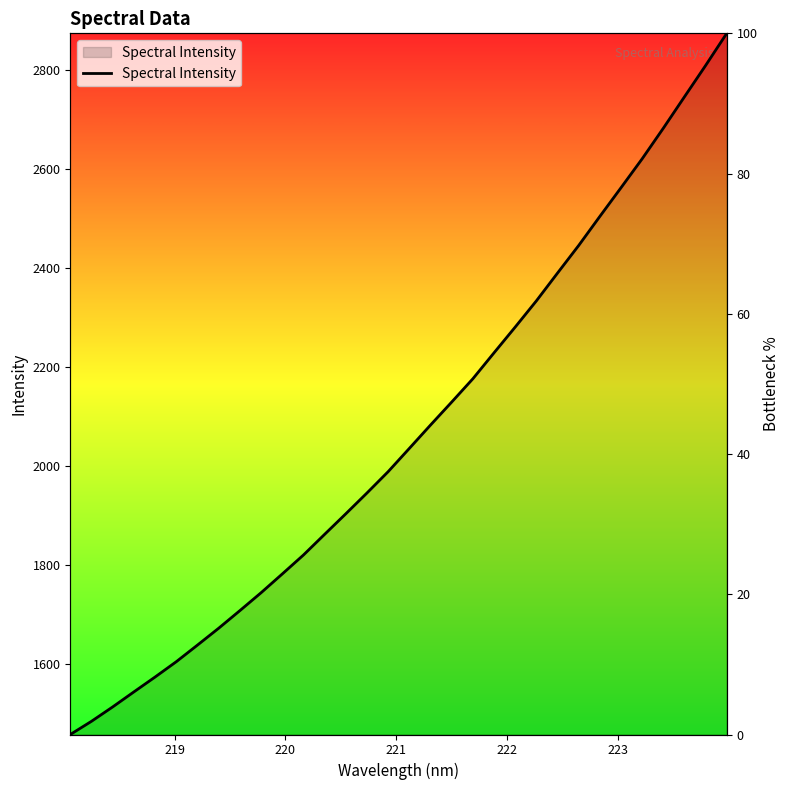

How many lines are shown in the chart?

1